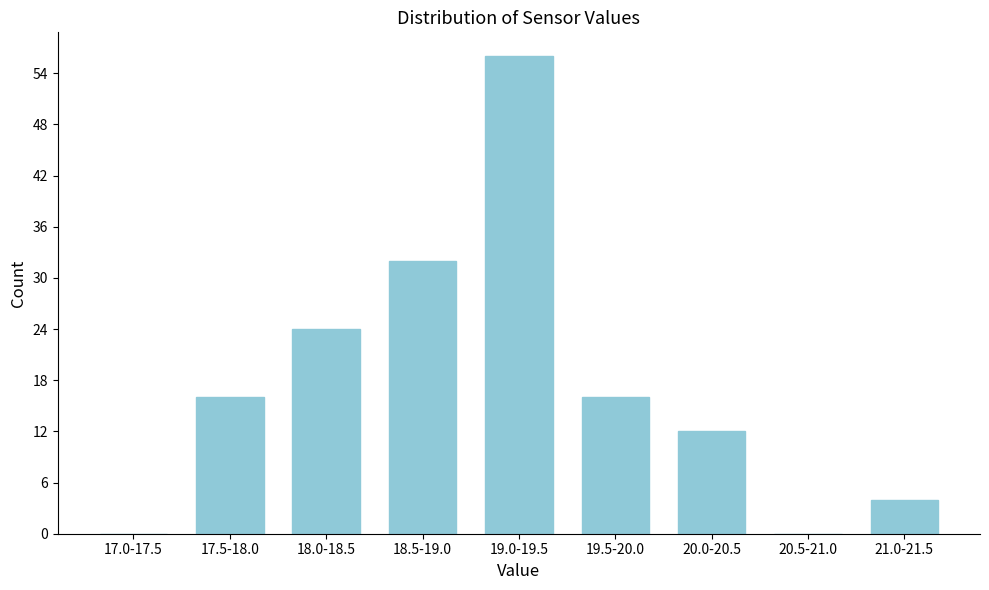

Reading left to right, transcribe all the data shown in this chart.

17.0-17.5=0	17.5-18.0=16	18.0-18.5=24	18.5-19.0=32	19.0-19.5=56	19.5-20.0=16	20.0-20.5=12	20.5-21.0=0	21.0-21.5=4